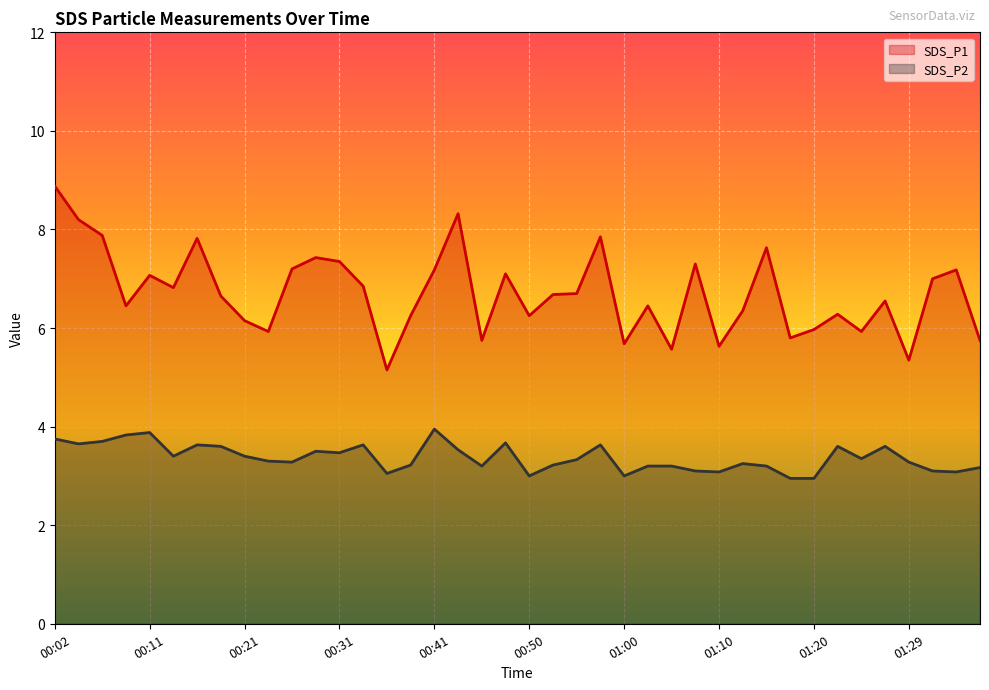

What is the label of the 19th point from the right?

00:53